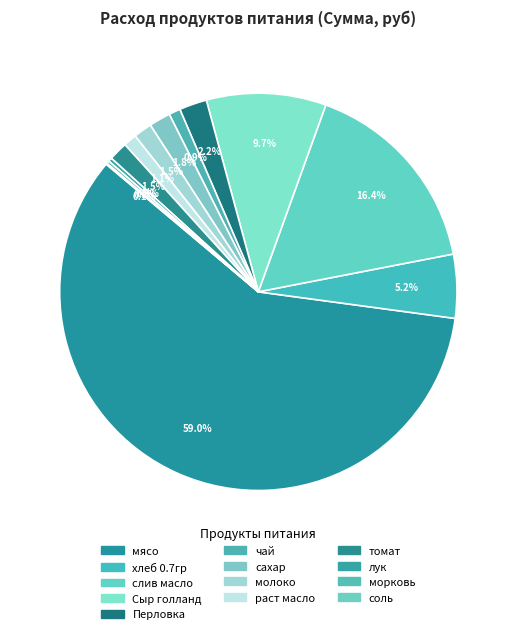

Rank the categories by value from highest to lowest.

мясо, слив масло, Сыр голланд, хлеб 0.7гр, Перловка, сахар, томат, молоко, раст масло, чай, лук, морковь, соль